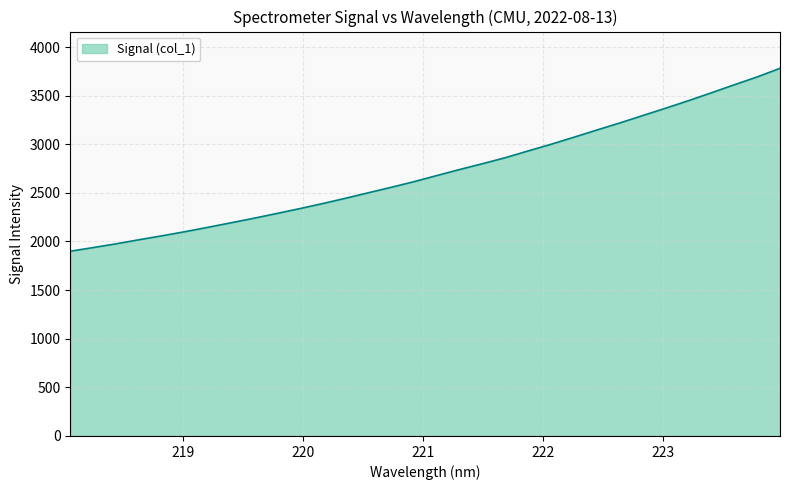

Reading left to right, transcribe all the data shown in this chart.

1899.9	1937.6	1976.1	2018.1	2058.4	2100.7	2145.7	2191.7	2238.3	2287.4	2337.2	2389.2	2443.9	2500.5	2556.8	2615.1	2678.1	2740.5	2800.4	2862.2	2932.1	3000.5	3073.0	3146.9	3219.3	3295.2	3370.9	3448.4	3529.3	3611.6	3692.3	3780.9